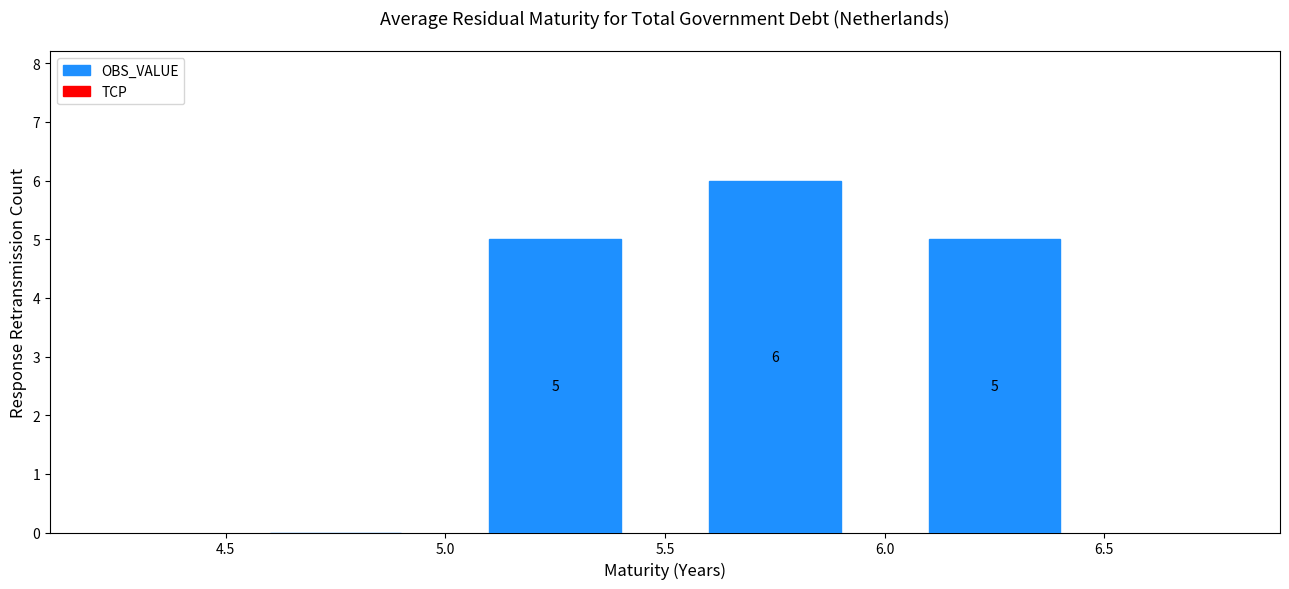

Over which range of the x-axis is the bar tallest?

5.5 to 6.0